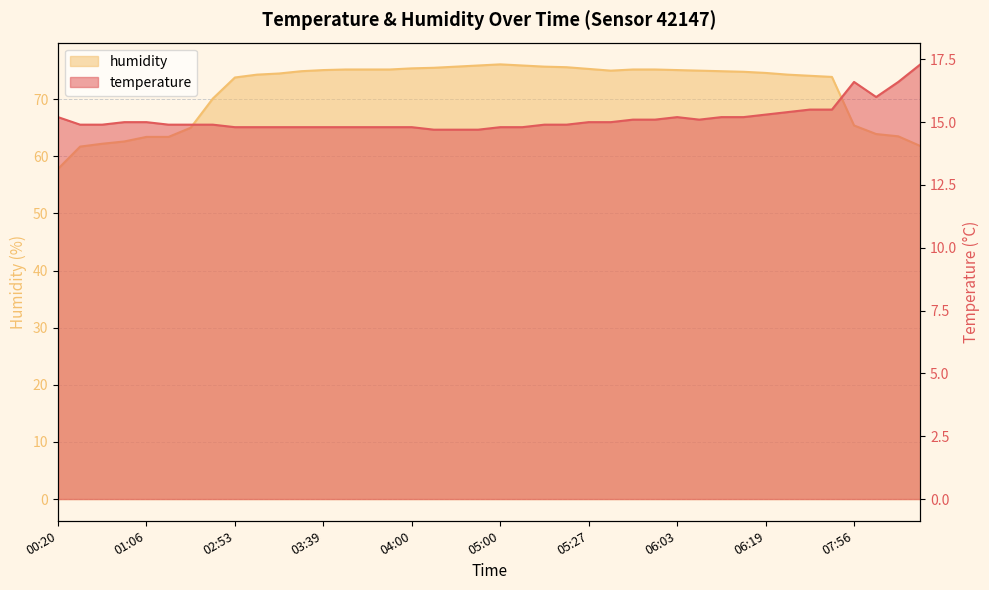

In humidity, how many points are higher than both neighbors (excluding endpoints)?

1